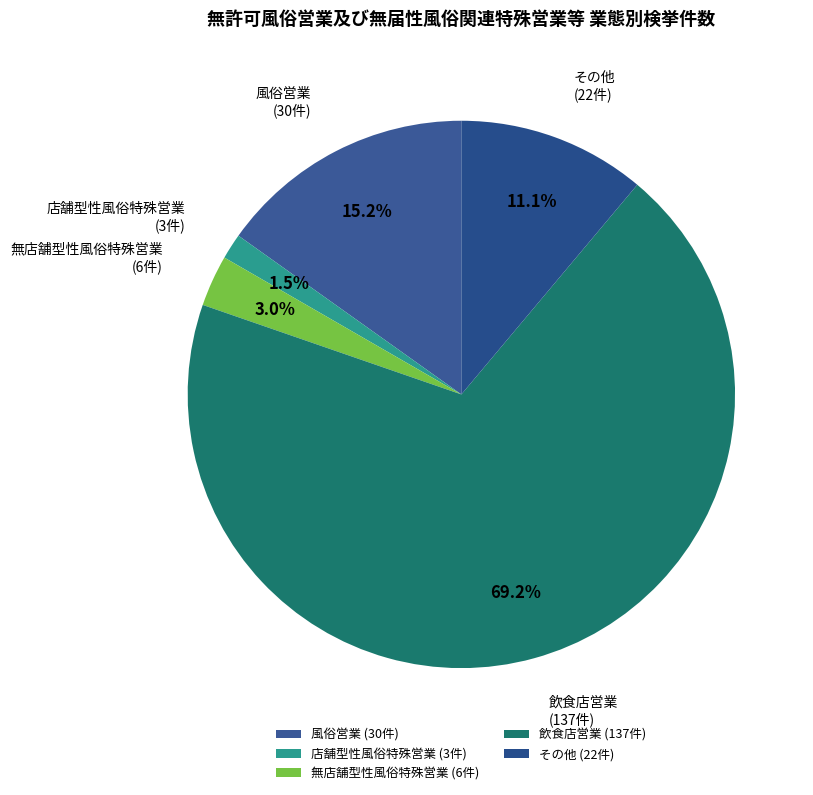

Which has a higher value, 店舗型性風俗特殊営業 or その他?

その他